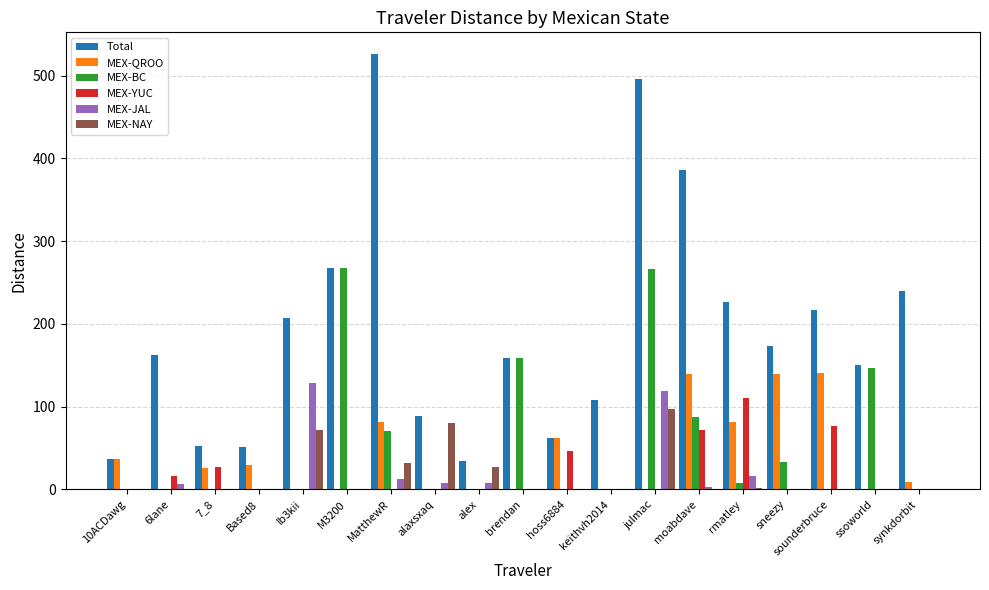

Between 7_8 and brendan, which series saw the biggest shift?

MEX-BC